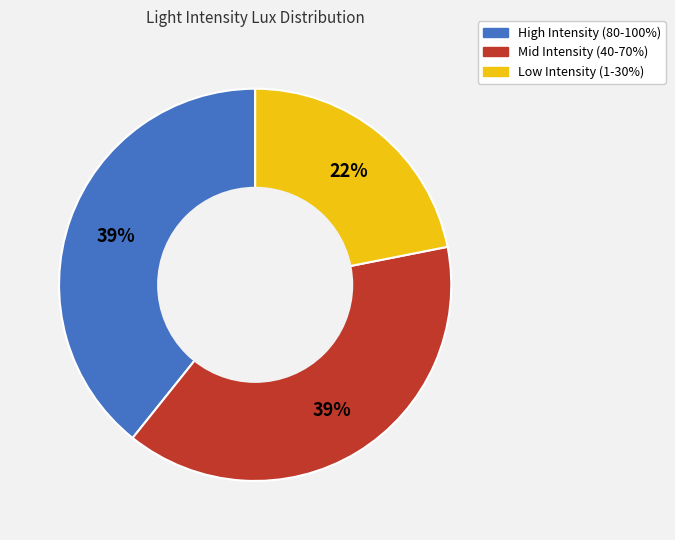

Do Mid Intensity (40-70%) and Low Intensity (1-30%) together represent more than half of the pie?

Yes